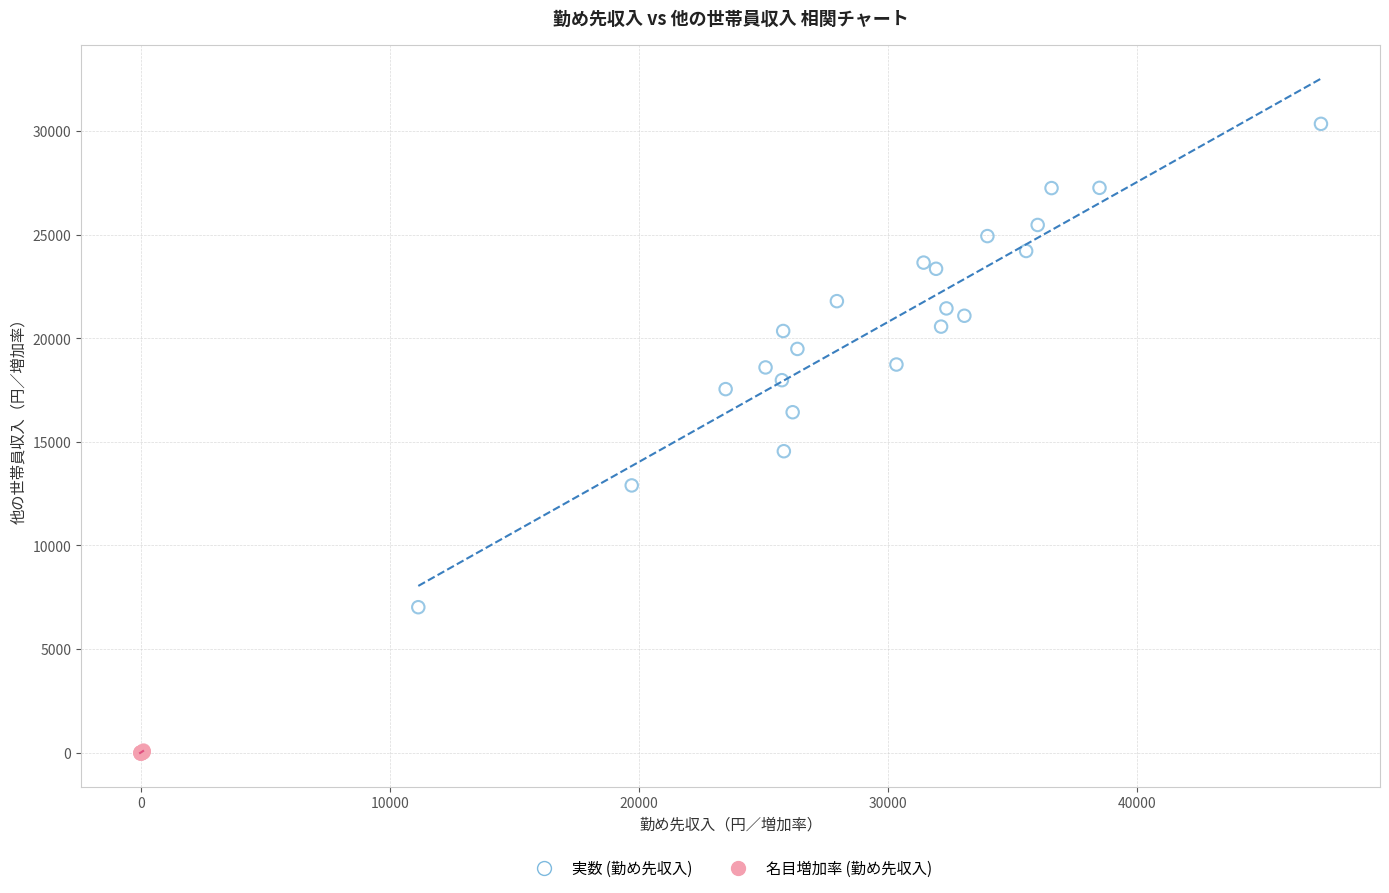

Which series has the largest Y range (max minus min)?

実数 (勤め先収入)